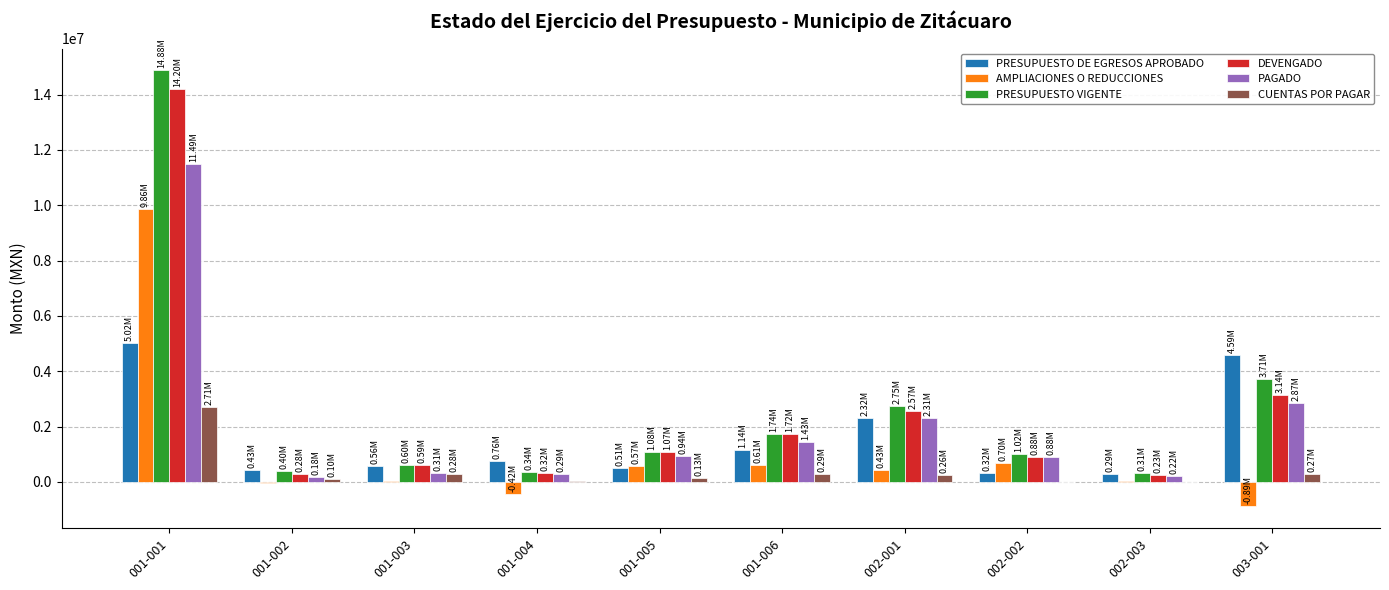

Which series changed the most between 001-002 and 003-001?

PRESUPUESTO DE EGRESOS APROBADO